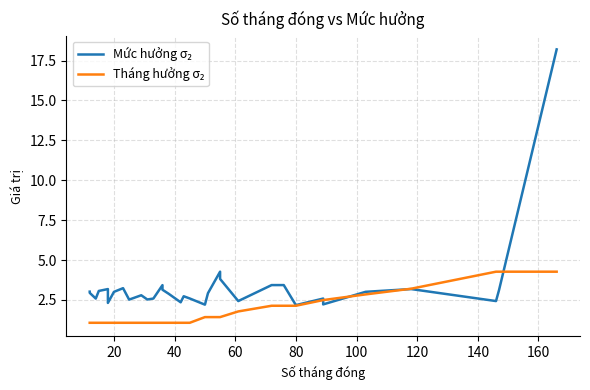

Rank the series by their average value, from highest to lowest.

Mức hưởng σ₂, Tháng hưởng σ₂